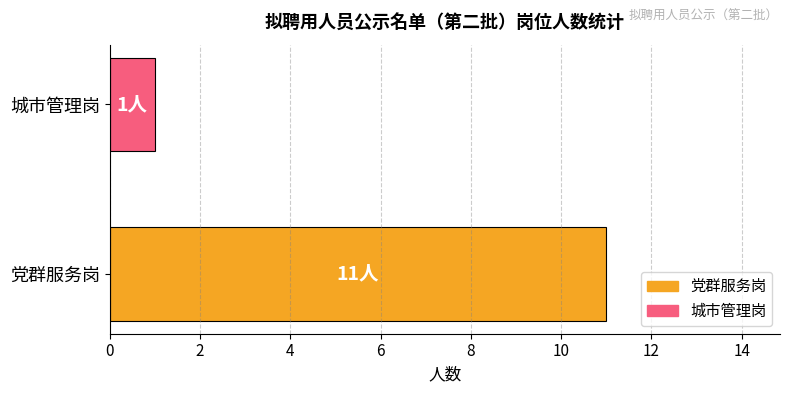

What is the change in value from 党群服务岗 to 城市管理岗?

-10